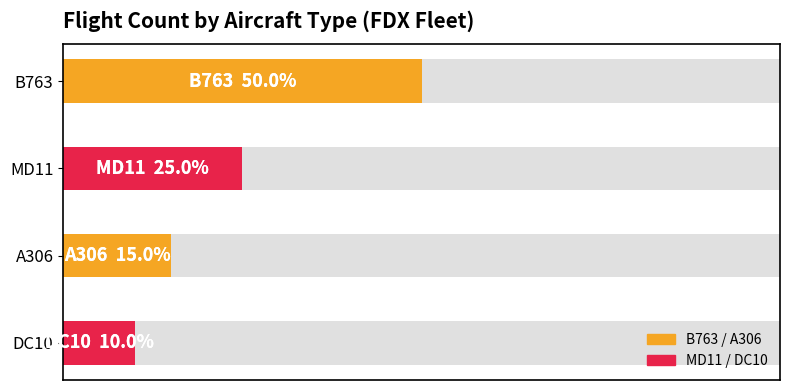

What is the value of the 1st bar from the left?

50